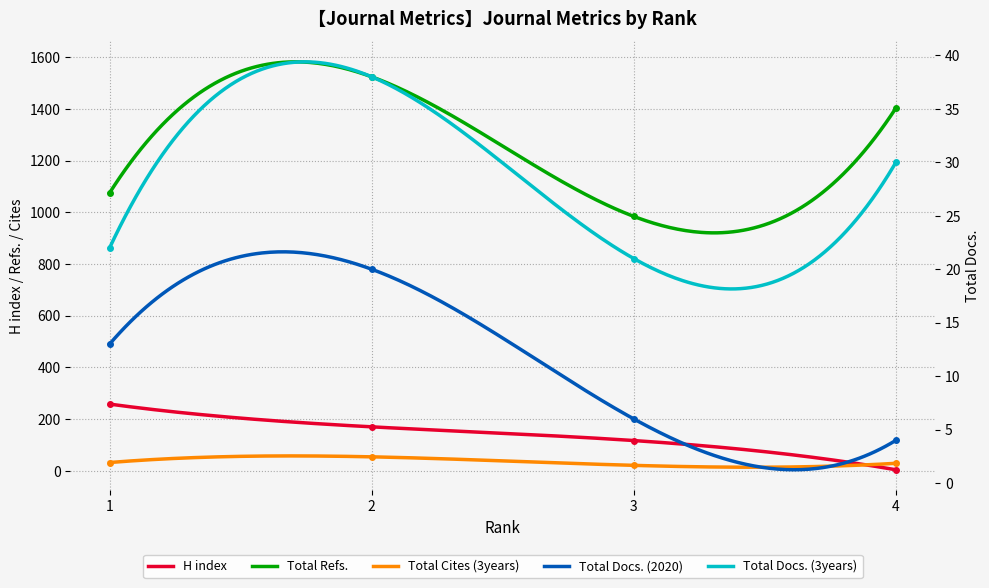

What is the minimum value shown in the chart?

4